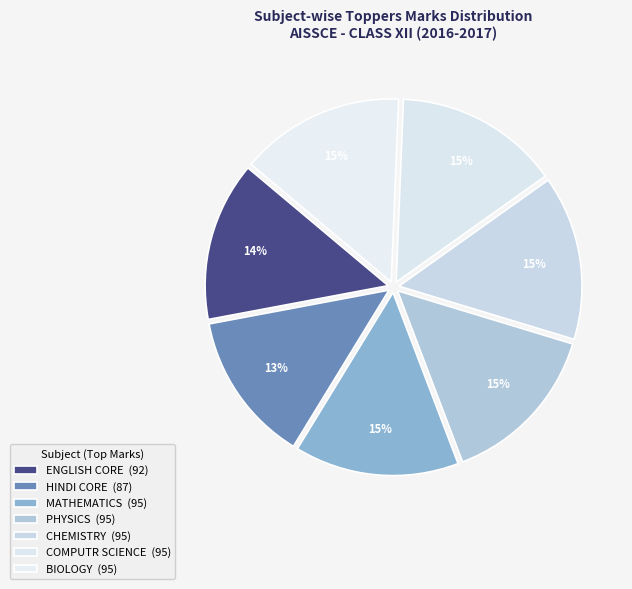

Is it true that BIOLOGY is 5% of the pie?

False